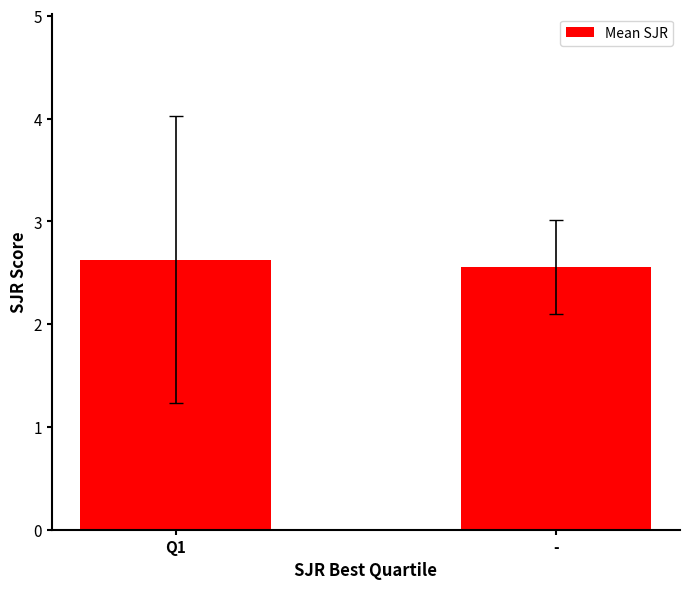

What is the label of the 1st bar from the left?

Q1